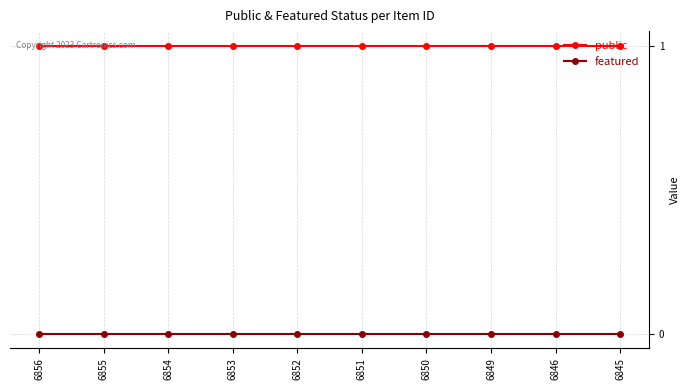

True or false: featured and public intersect in this chart.

False